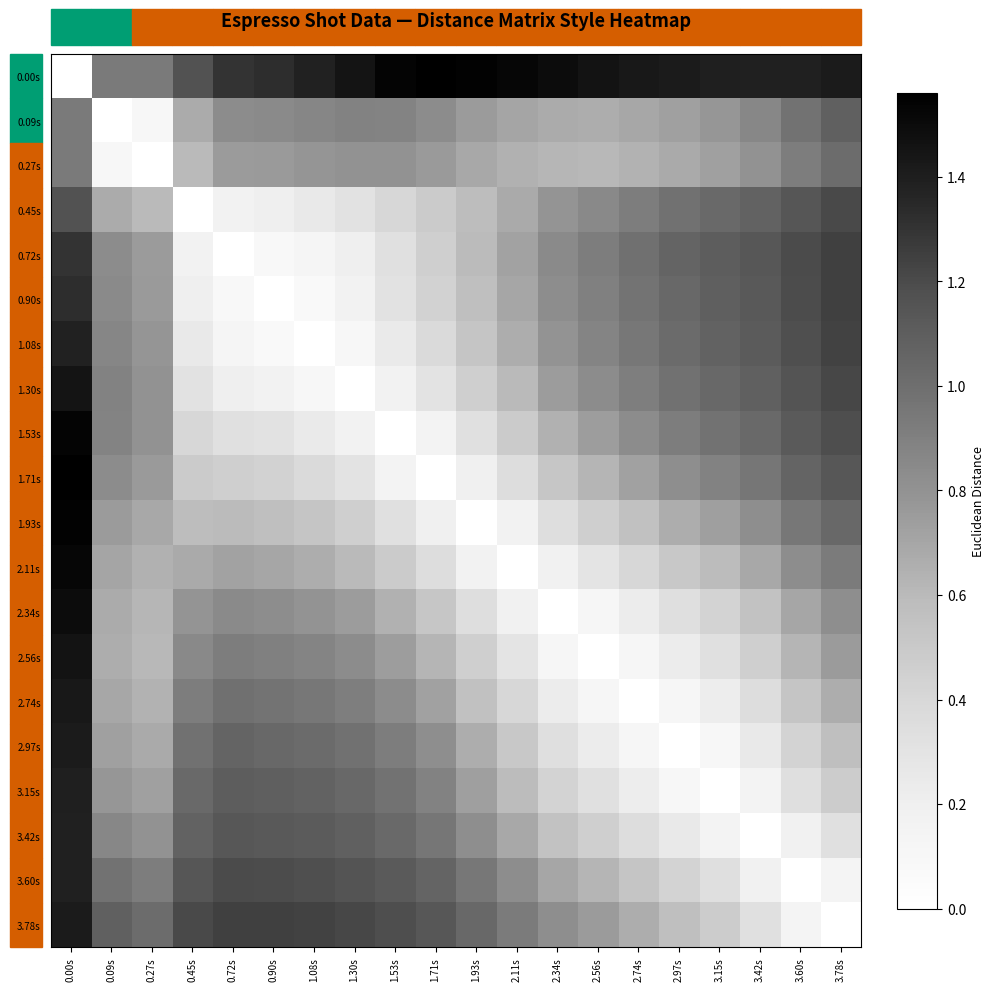

How many series are shown in this chart?

20